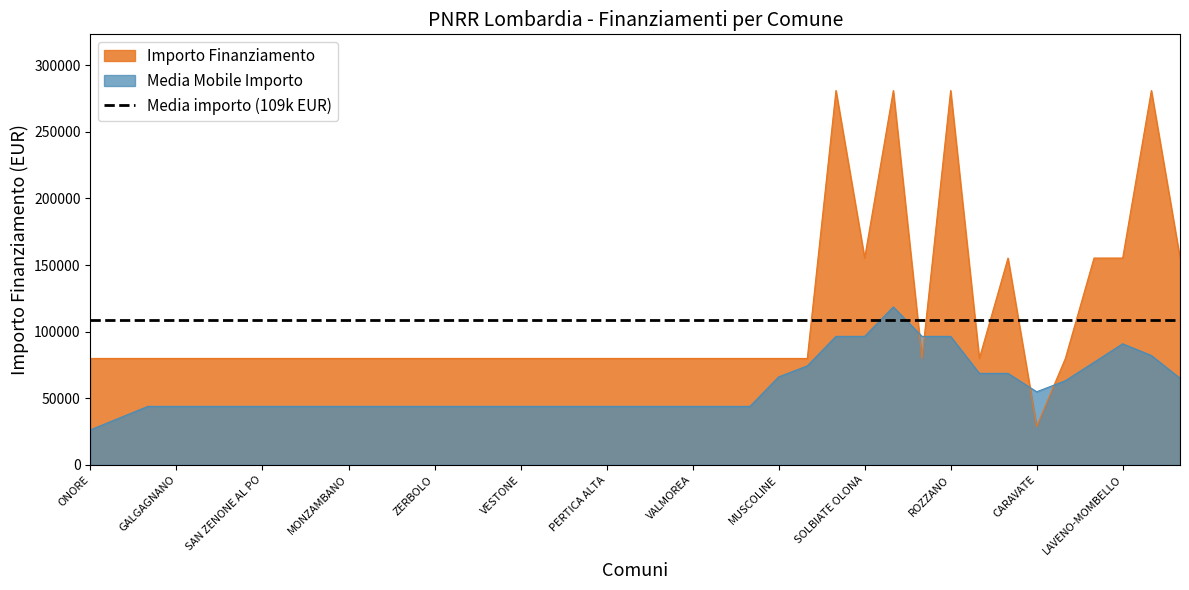

Where is the first local minimum?

SOLBIATE OLONA